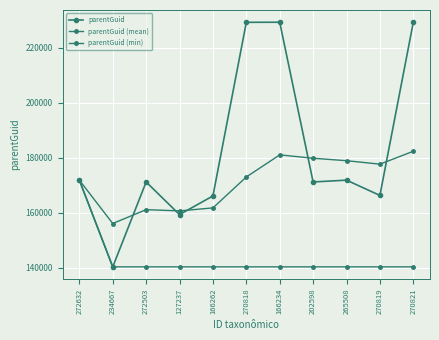

List the series in order of their overall mean, highest first.

parentGuid, parentGuid (mean), parentGuid (min)